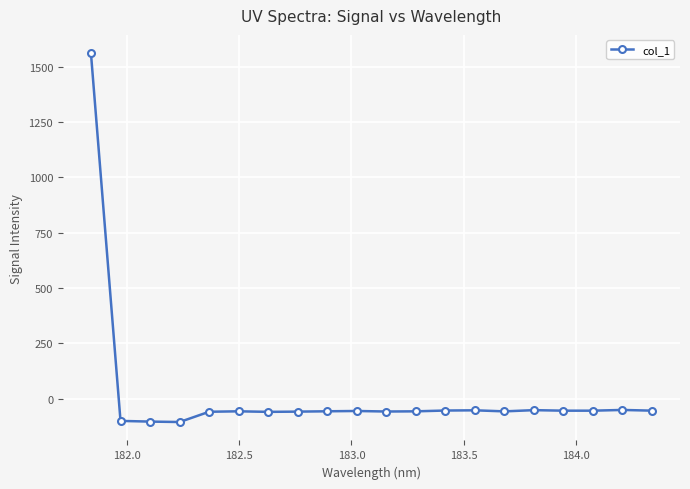

What is the average value?

18.1